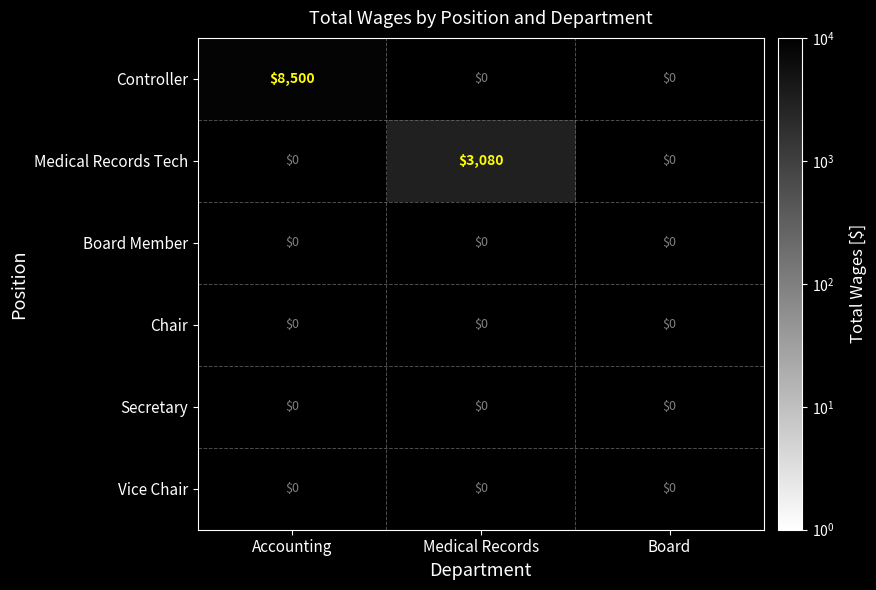

Is it true that Medical Records Tech equals 1418 at Medical Records?

False